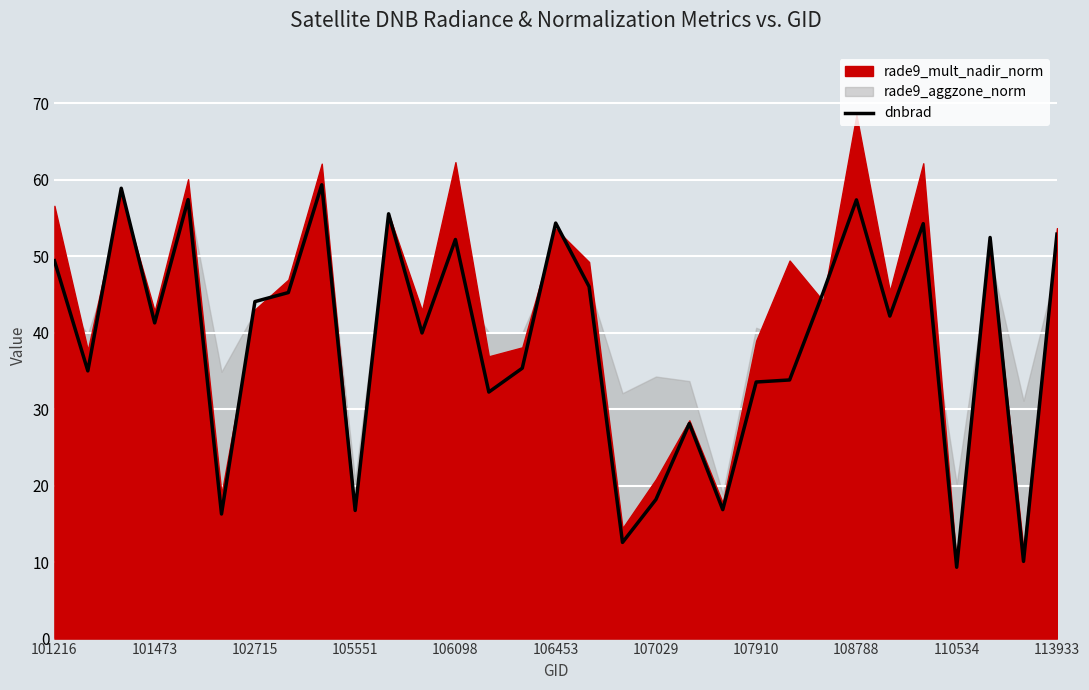

Reading left to right, list all the values displayed in this chart.

49.4	35.0	58.9	41.3	57.4	16.3	44.1	45.3	59.3	16.8	55.6	40.0	52.2	32.2	35.4	54.3	46.0	12.6	18.2	28.1	16.9	33.6	33.8	45.2	57.4	42.2	54.3	9.3	52.5	10.1	52.9